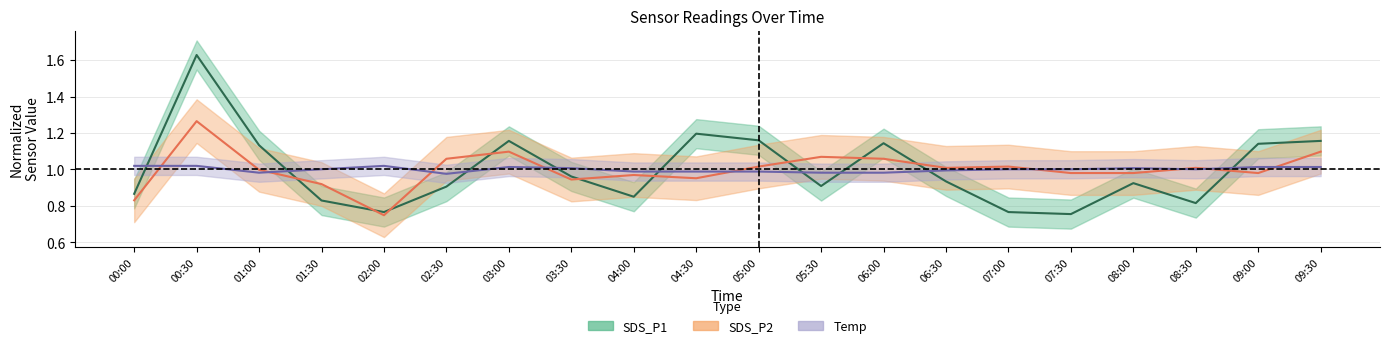

What is the label of the 6th point from the right?

07:00